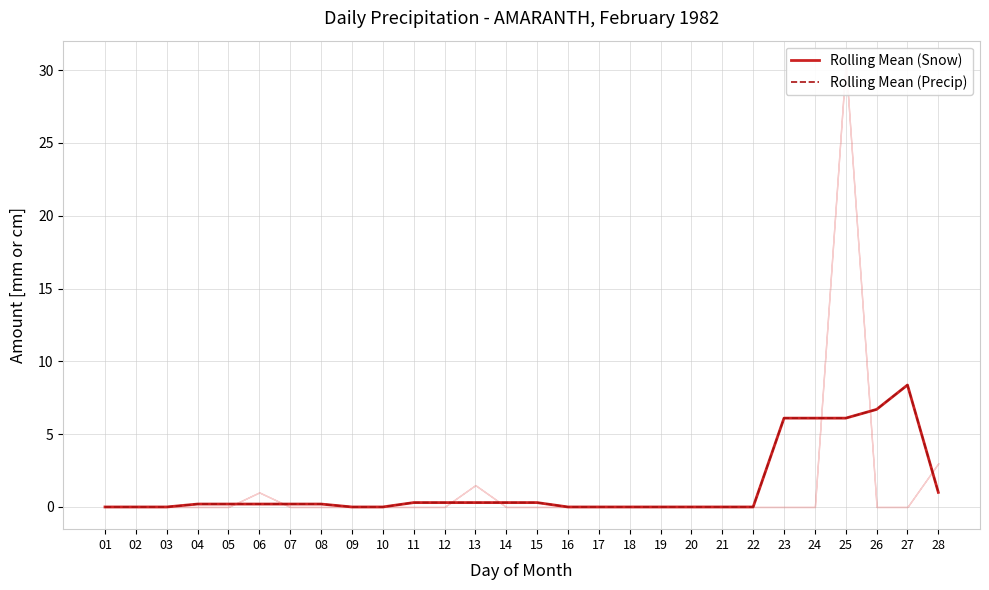

The Rolling Mean (Precip) series shows 0.0 at 17. True or false?

True